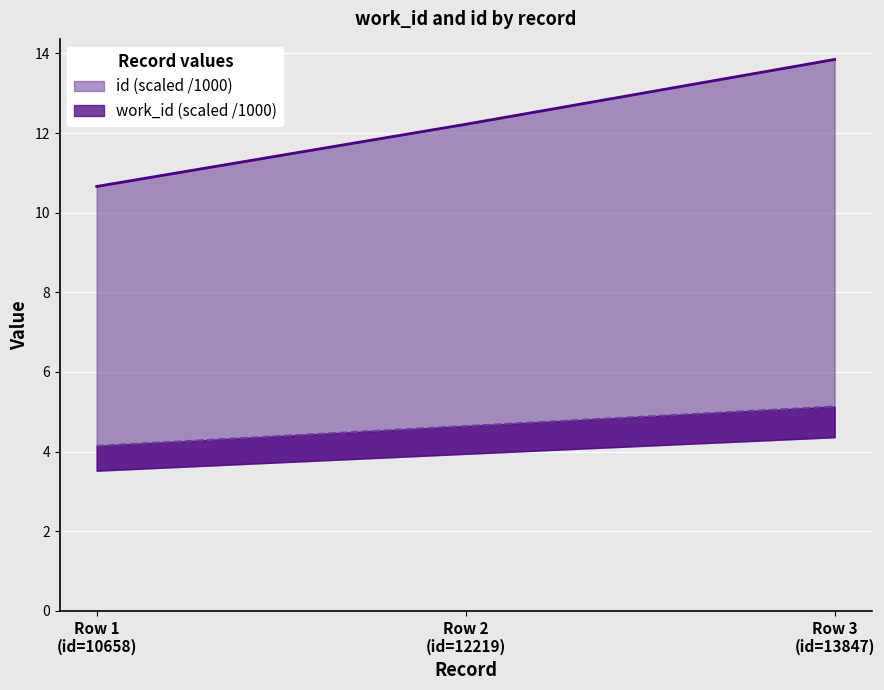

Read the id value at Row 2 (id=12219).

12.2